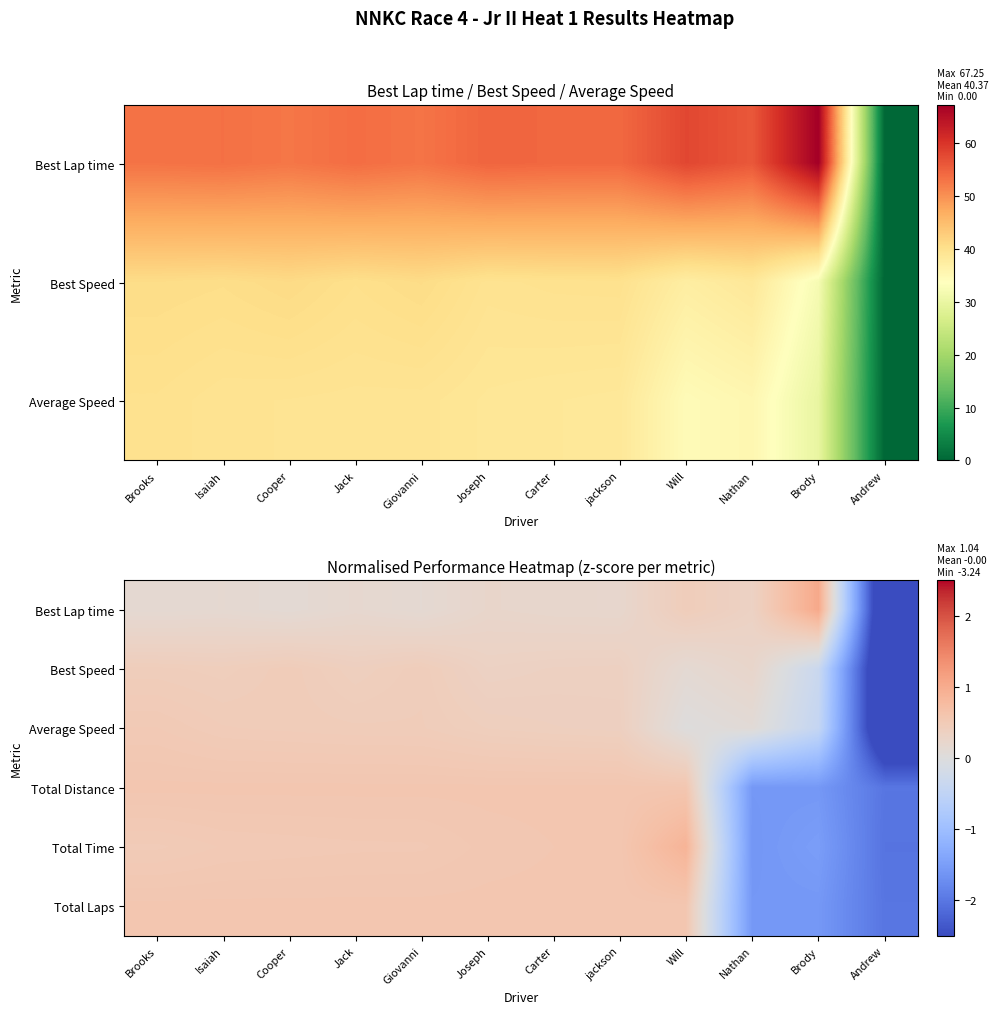

What is the spread (max minus min) of values at Will?

0.9